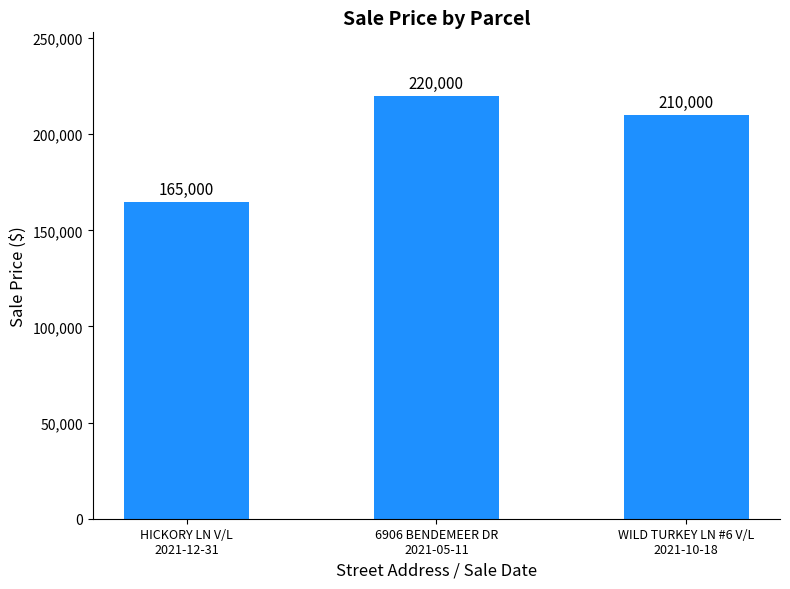

What is the value of the 1st bar from the left?

165000